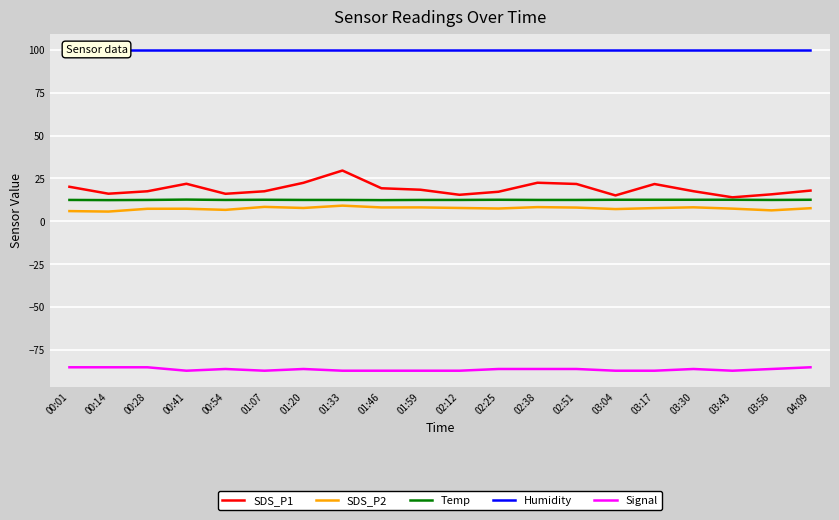

What is the total value across all series at 00:14?

49.2